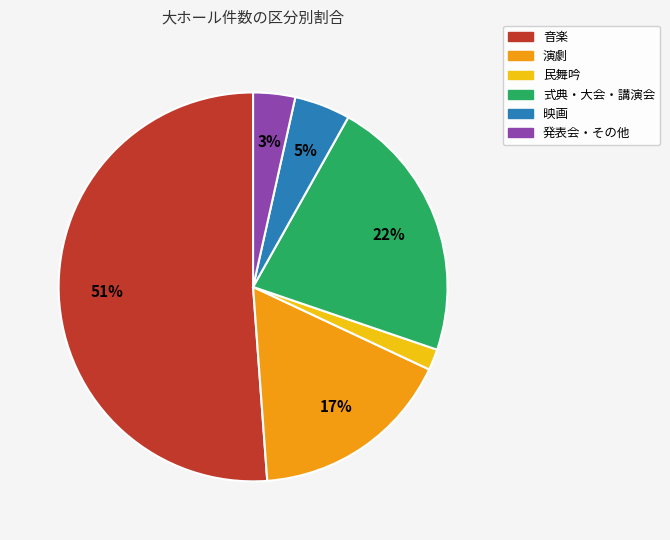

Does 映画 represent more than half of the total?

No